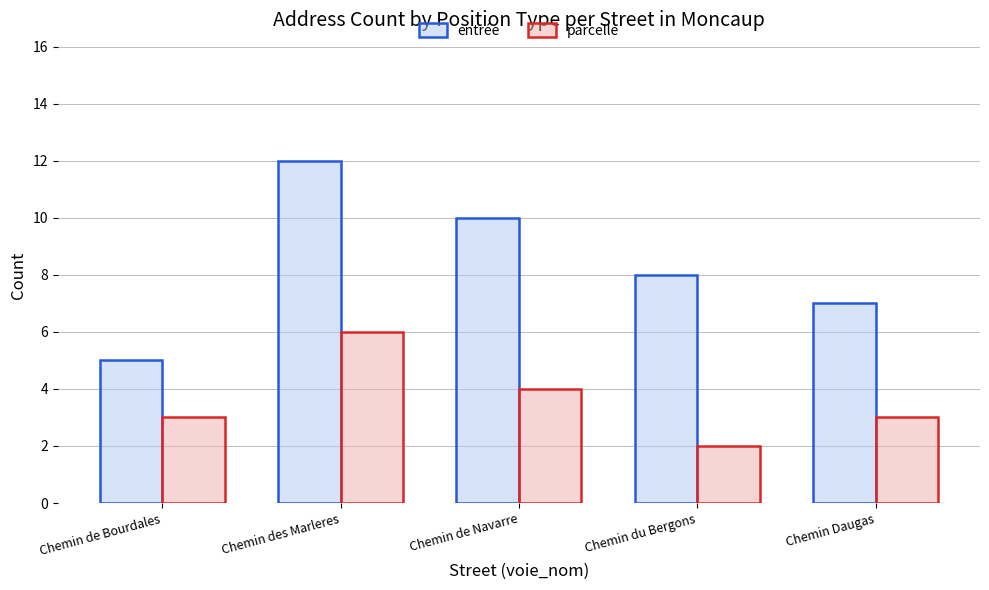

Count the number of data series in this chart.

2